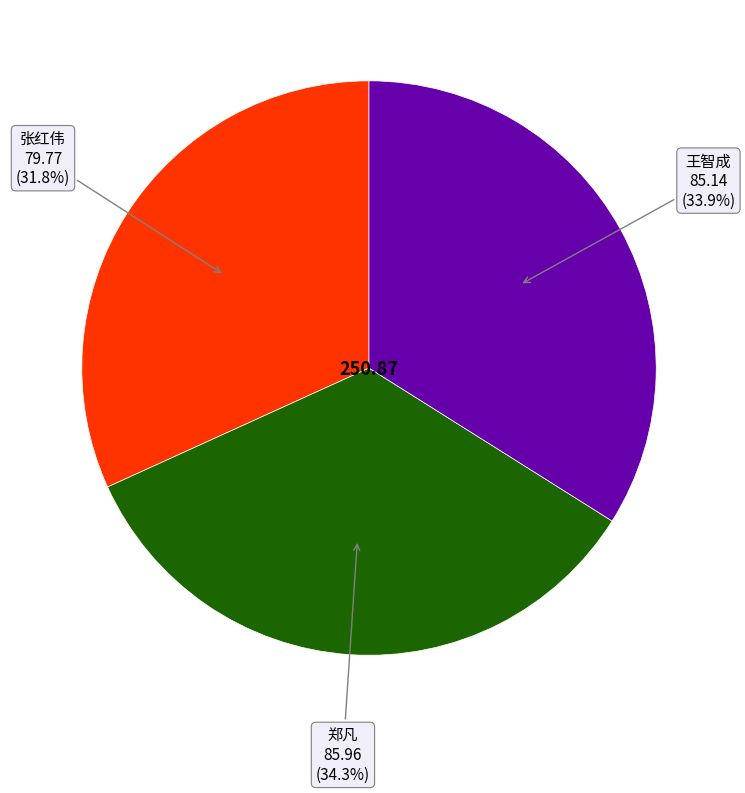

Is there a majority slice in this chart?

No